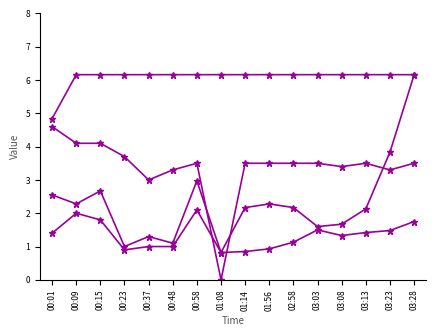

Between 03:28 and 00:15, which is larger?

03:28